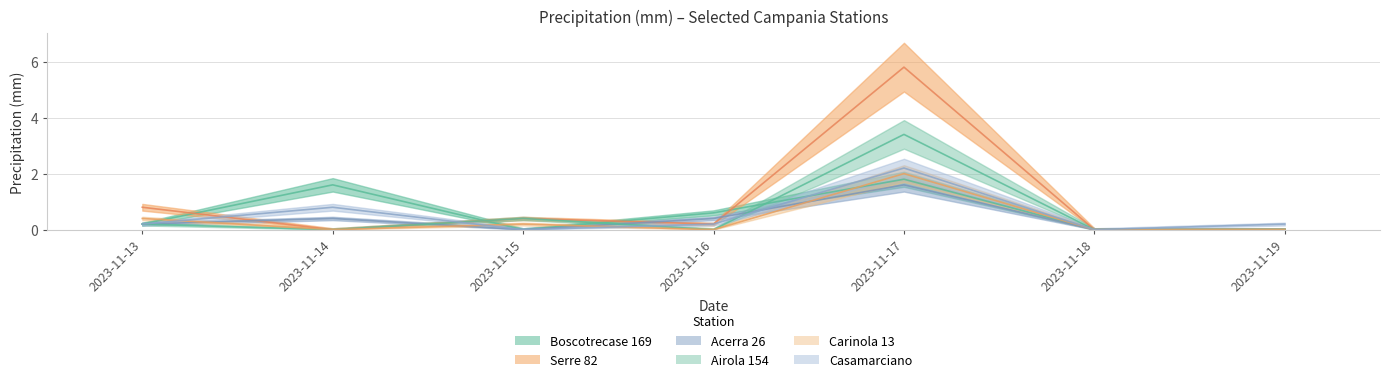

In Acerra 26, how many points are higher than both neighbors (excluding endpoints)?

2